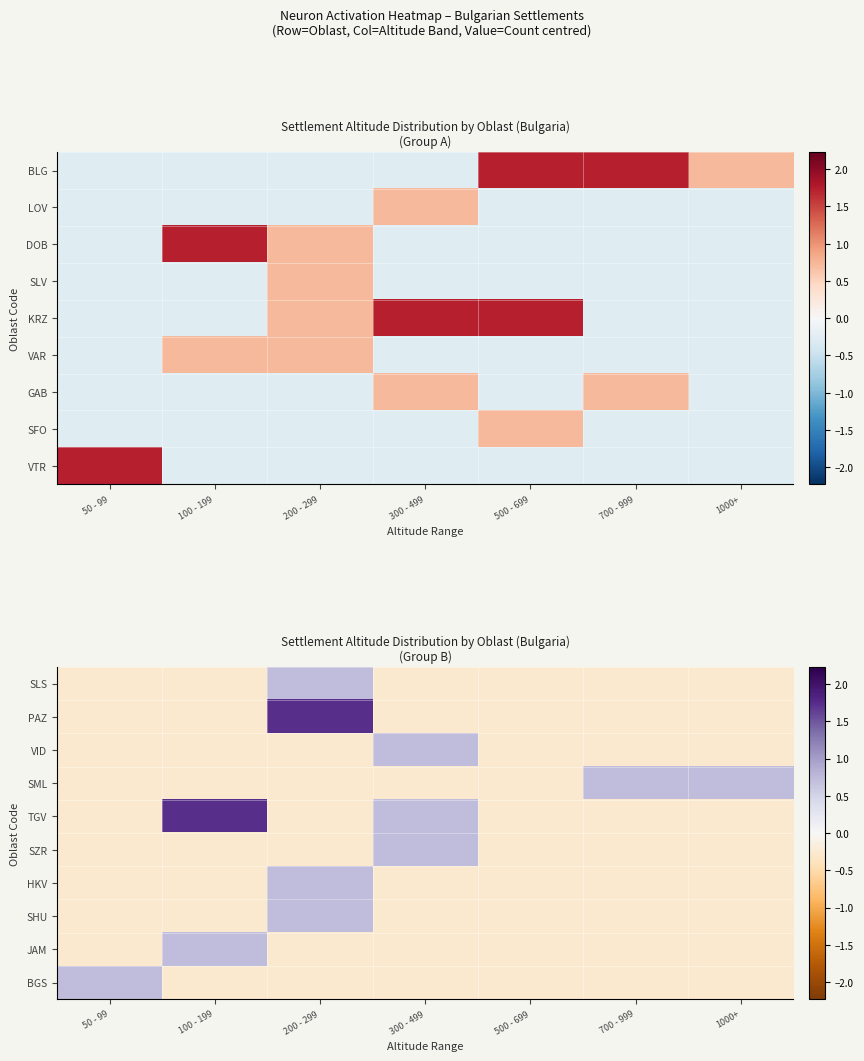

Which has a higher value, 200 - 299 or 50 - 99?

200 - 299